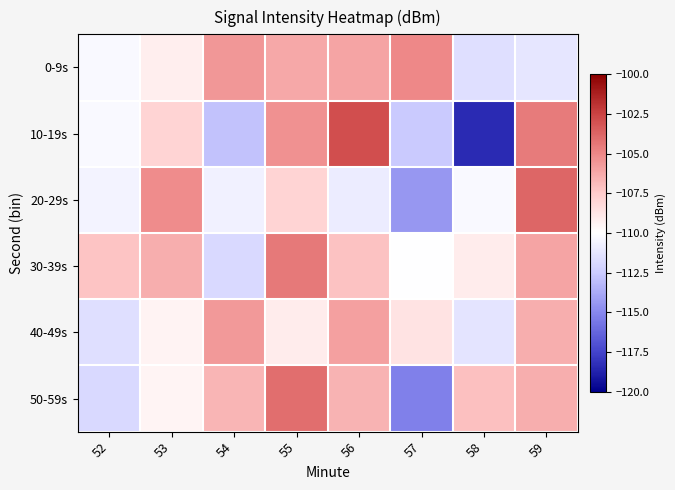

What is the difference between the highest and lowest values at 55?

5.0